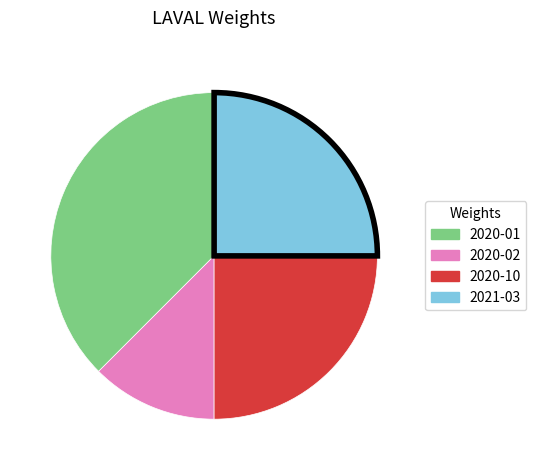

True or false: 2020-02 accounts for 22% of the total.

False